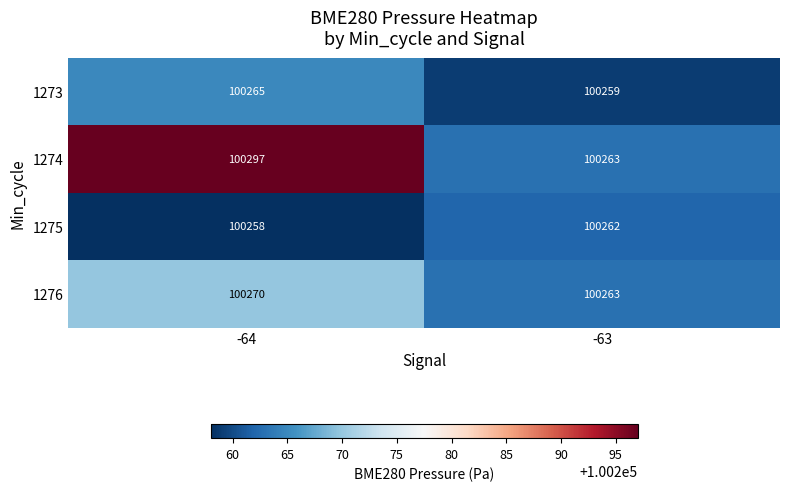

Reading left to right, extract all data points from this chart.

1273: 100265	100259
1274: 100297	100263
1275: 100258	100262
1276: 100270	100263